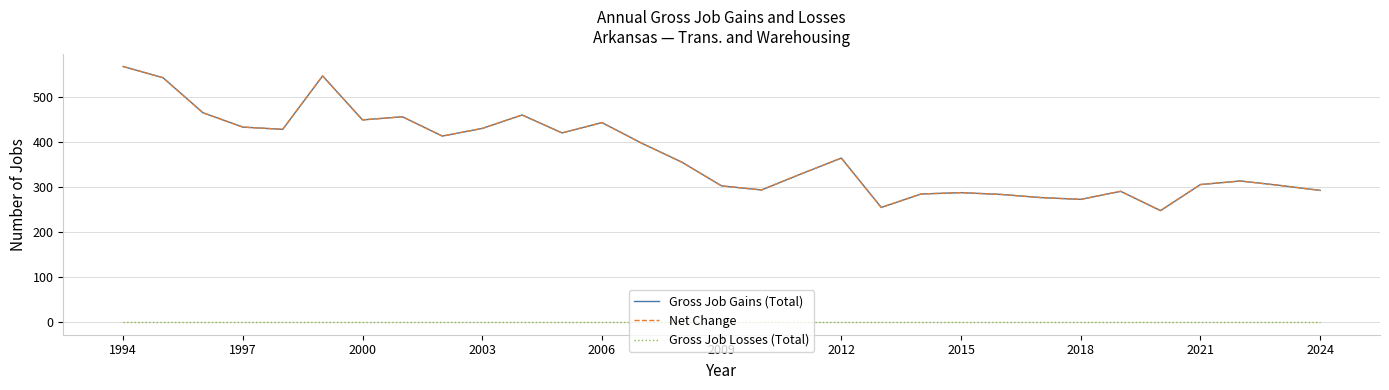

At which label is Gross Job Losses (Total) closest to 0?

1994